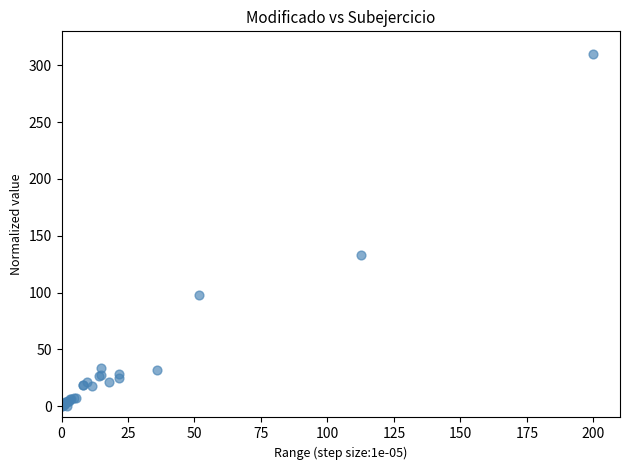

What Y value in the scatter plot is closest to 155?

132.9